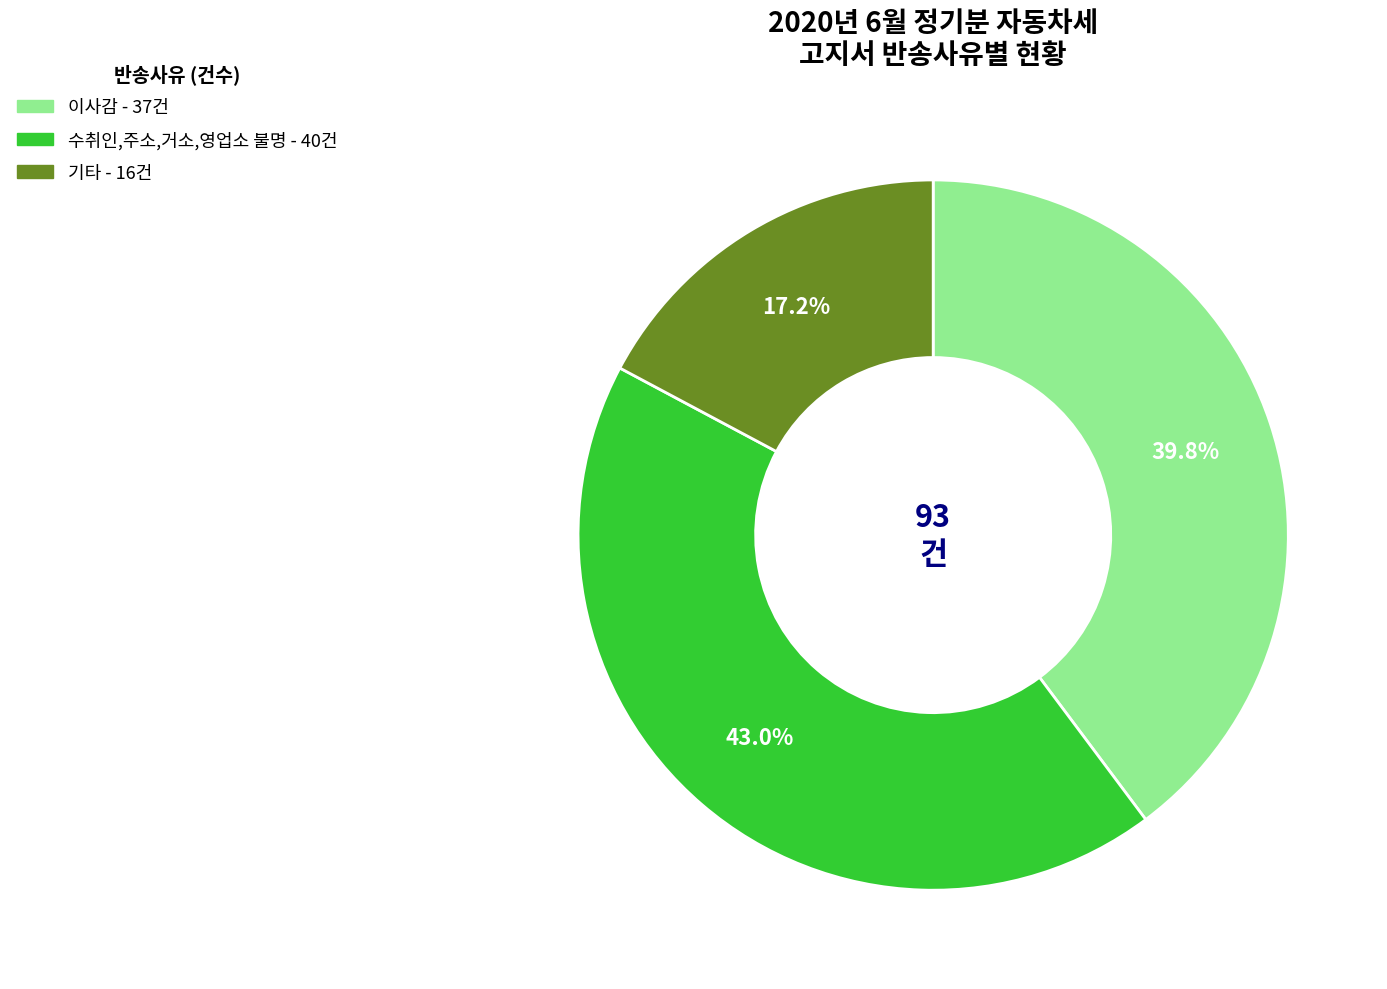

To the nearest percent, what is the combined percentage of 기타 and 수취인,주소,거소,영업소 불명?

60%